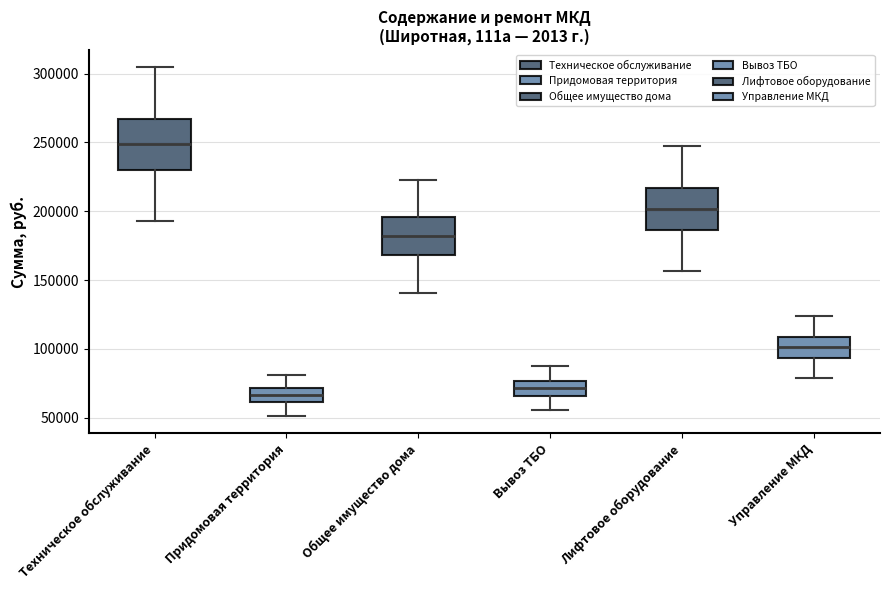

Which box is the tallest, from its lower edge to its upper edge?

Техническое обслуживание